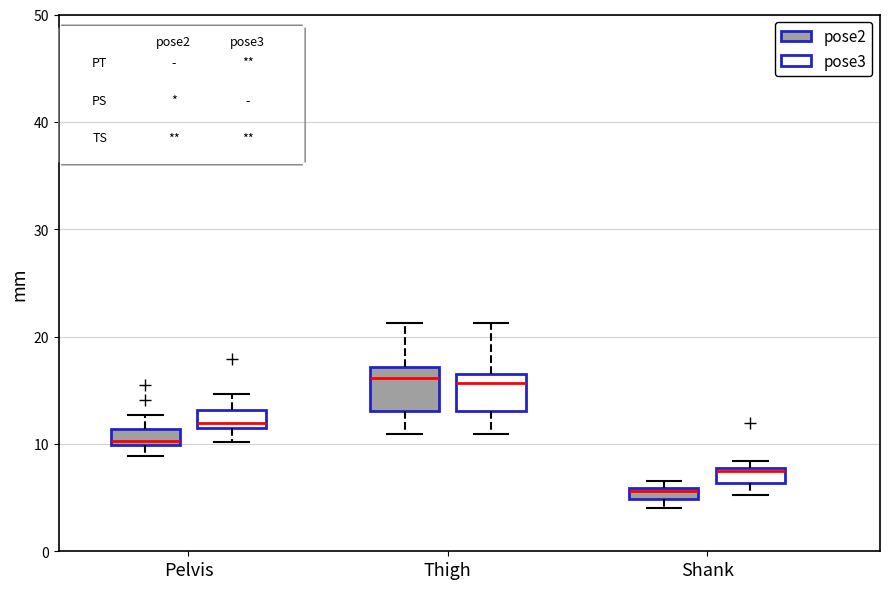

Where is the lower edge of the box for Shank (pose2) on the y-axis? The values are not printed on the chart, so give them approximately, as read against the axis.

5